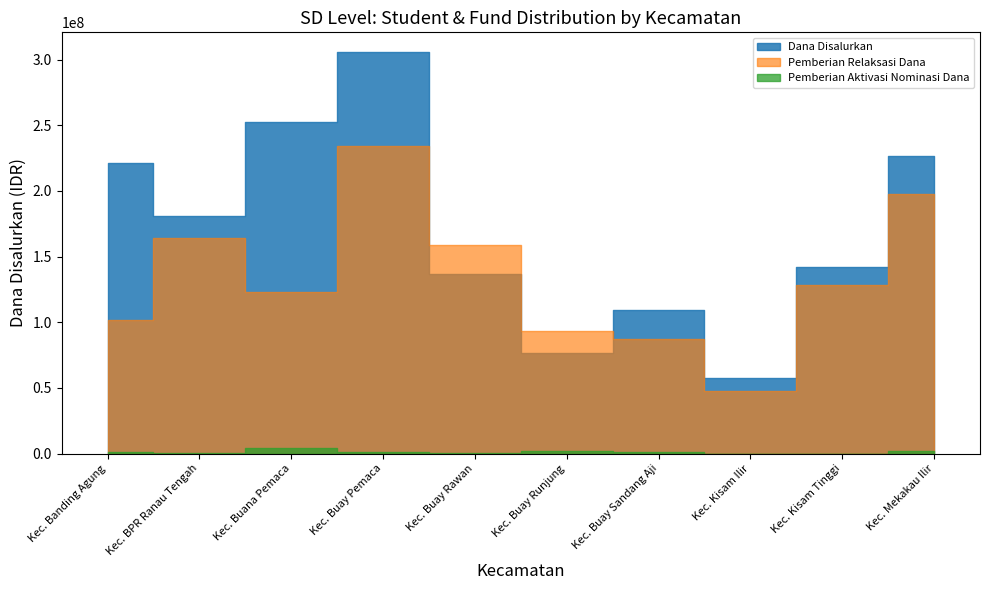

What is the label of the 8th point from the left?

Kec. Kisam Ilir